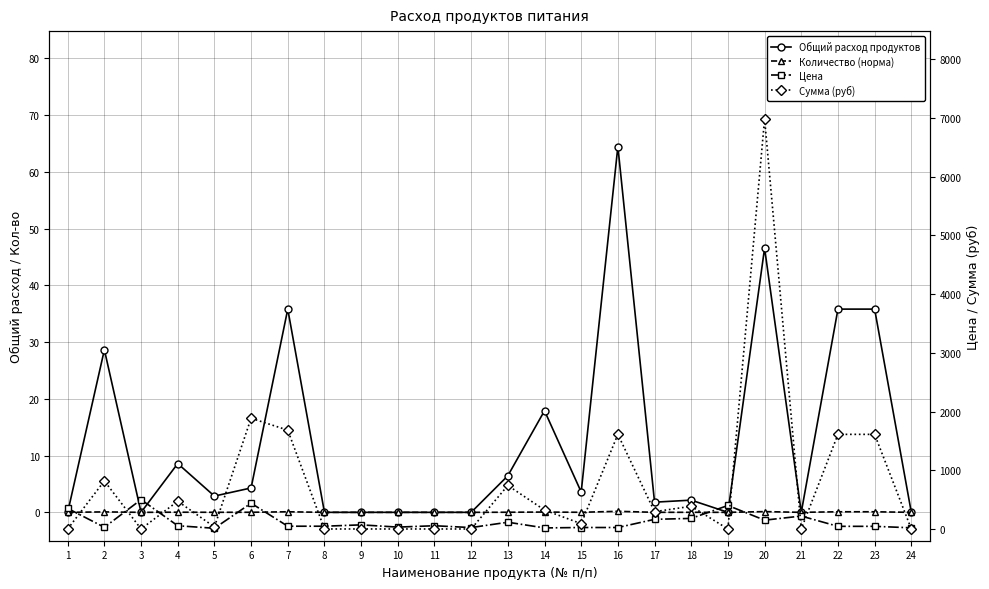

Reading left to right, extract all data points from this chart.

Общий расход продуктов: 0.0	28.6	0.0	8.6	2.9	4.3	35.8	0.0	0.0	0.0	0.0	0.0	6.4	17.9	3.6	64.4	1.8	2.1	0.0	46.5	0.0	35.8	35.8	0.0
Количество (норма): 0.0	0.1	0.0	0.0	0.0	0.0	0.1	0.0	0.0	0.0	0.0	0.0	0.0	0.1	0.0	0.2	0.0	0.0	0.0	0.1	0.0	0.1	0.1	0.0
Цена: 350.0	28.6	500.0	55.0	12.0	438.9	47.0	47.0	70.0	32.0	55.0	24.0	115.0	18.0	25.0	25.0	164.3	180.0	400.0	150.0	220.0	45.0	45.0	20.0
Сумма (руб): 0.0	818.2	0.0	472.6	34.4	1885.5	1682.6	0.0	0.0	0.0	0.0	0.0	741.1	322.2	89.5	1611.0	294.1	386.6	0.0	6981.0	0.0	1611.0	1611.0	0.0